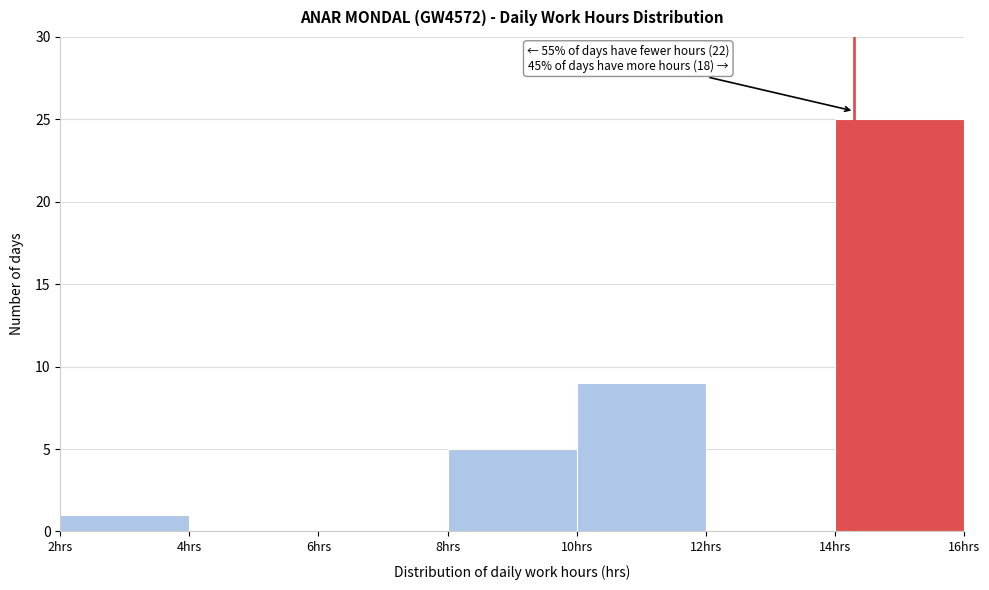

Which range on the x-axis has the tallest bar?

14 to 16